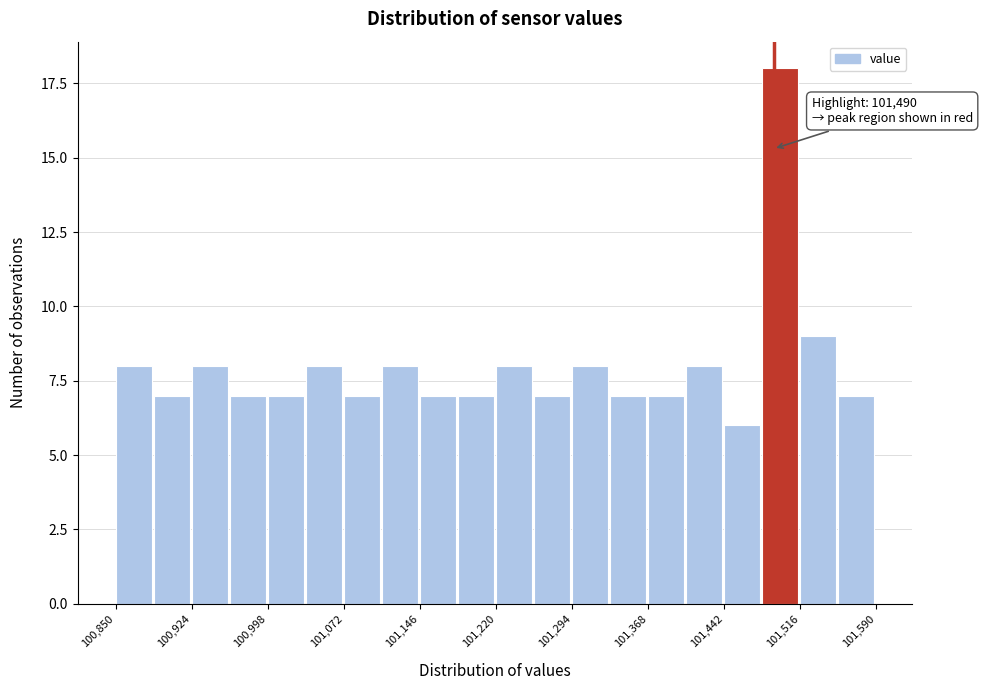

Read against the x-axis, roughly where is the centre of the tallest bar?

101500